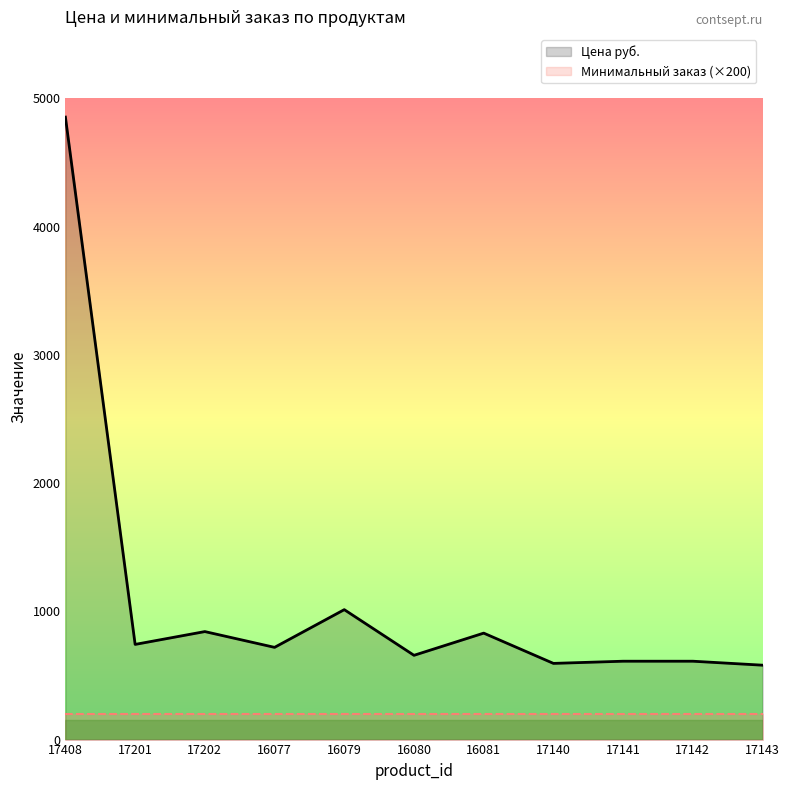

Reading left to right, transcribe all the data shown in this chart.

17408=4853	17201=742	17202=842	16077=719	16079=1013	16080=657	16081=830	17140=594	17141=611	17142=611	17143=580